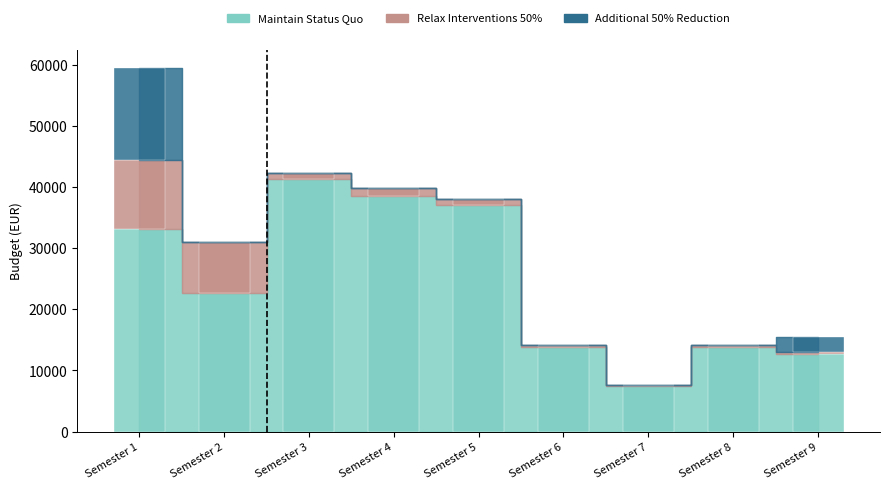

True or false: Maintain Status Quo has a value of 21555.0 at Semester 8.

False